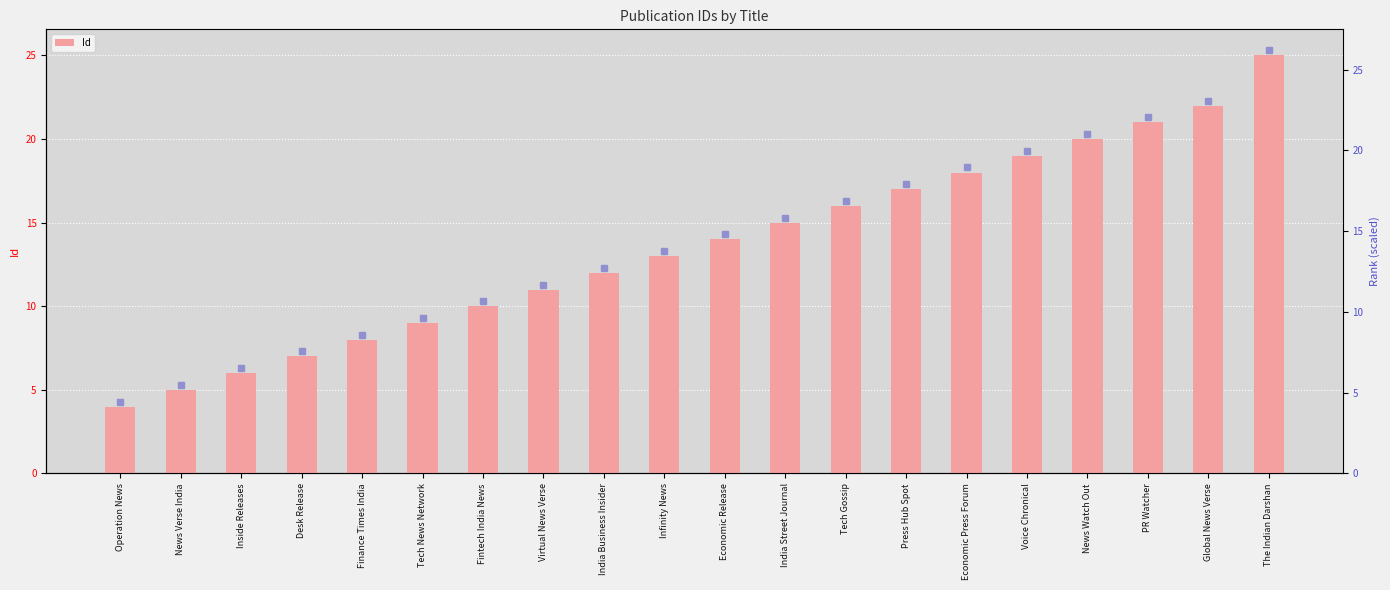

At which label is the value closest to 14?

Economic Release